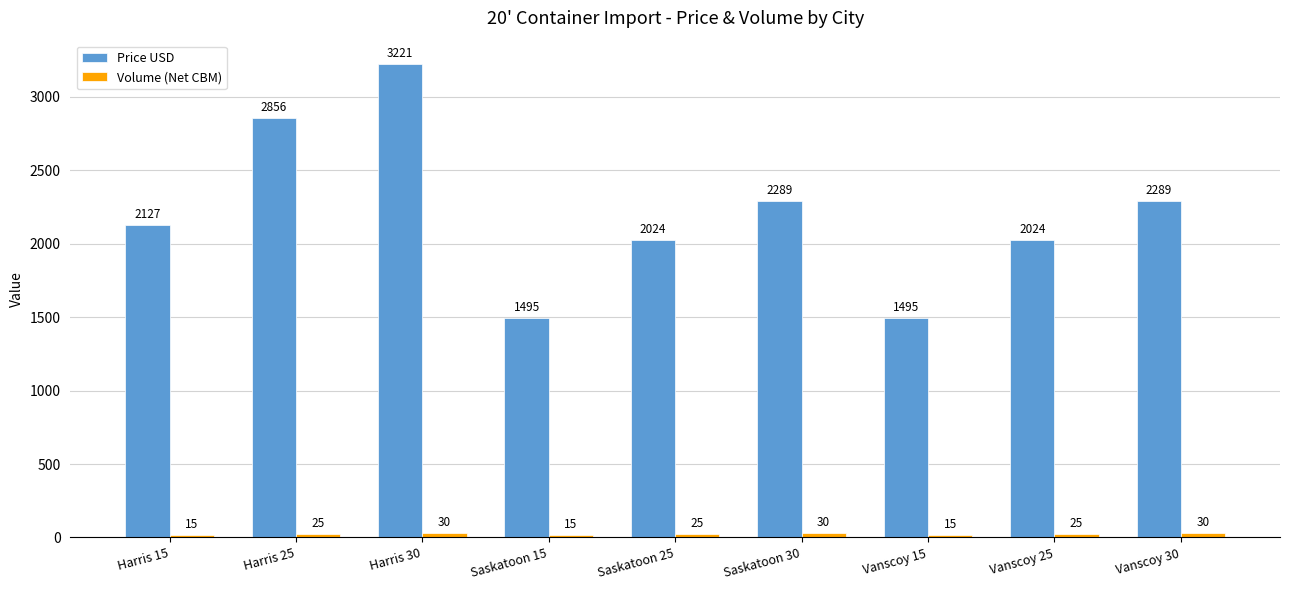

At which category is the sum across all series the highest?

Harris 30